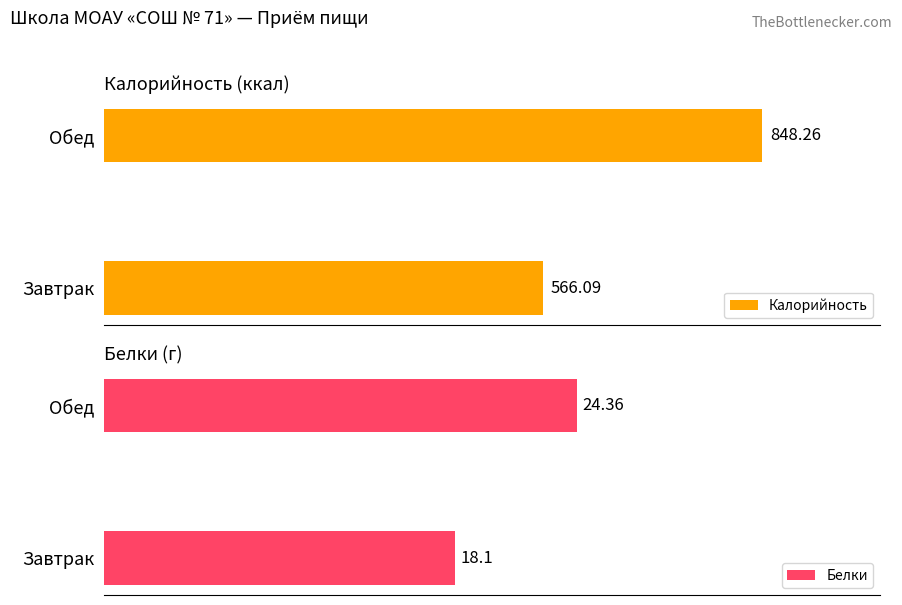

At which label is Белки closest to 21?

Завтрак